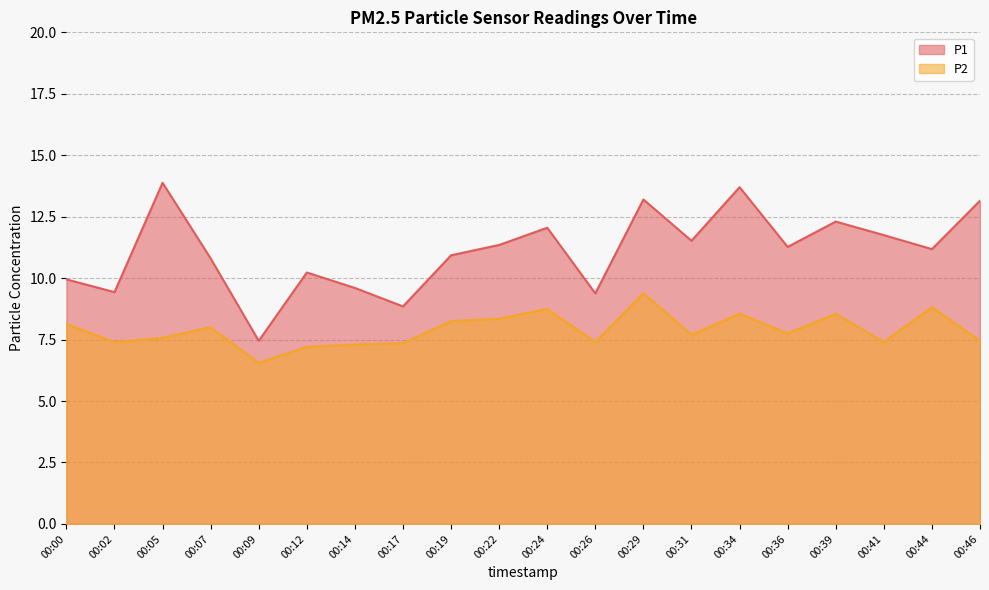

List the series in order of their overall mean, lowest first.

P2, P1